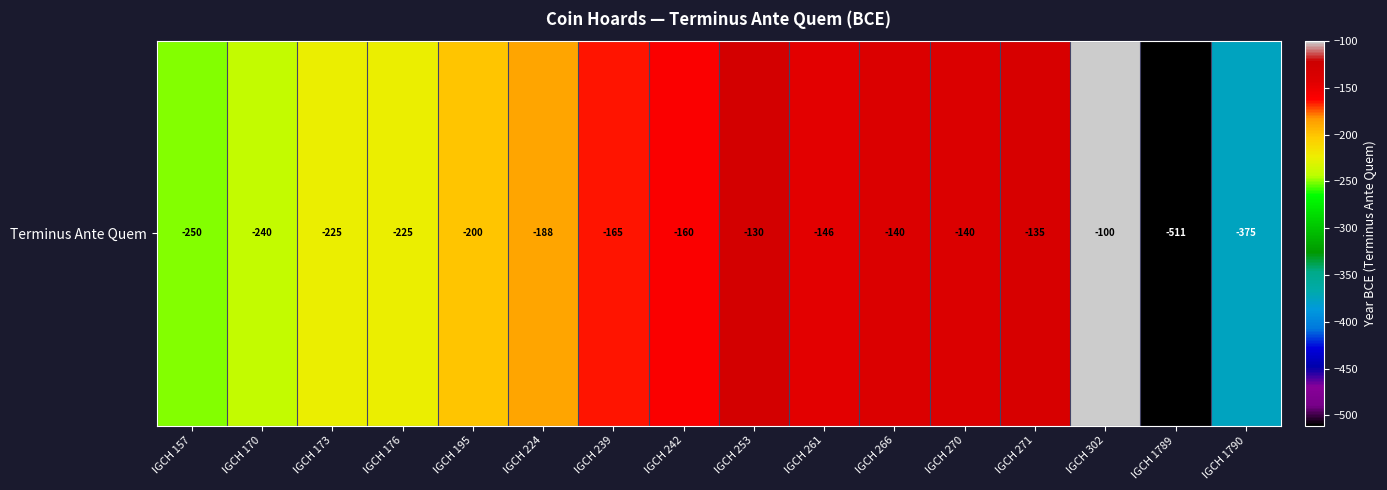

At which label does the data first exceed -165?

IGCH 242